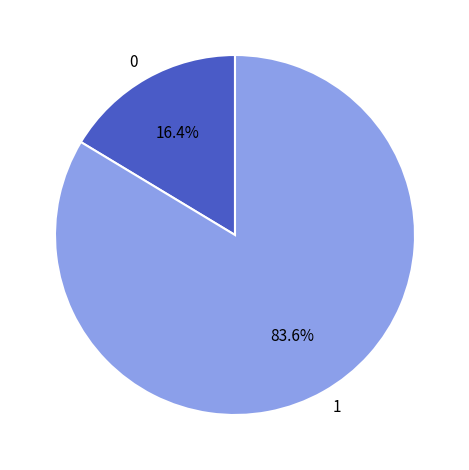

What is the majority slice?

1